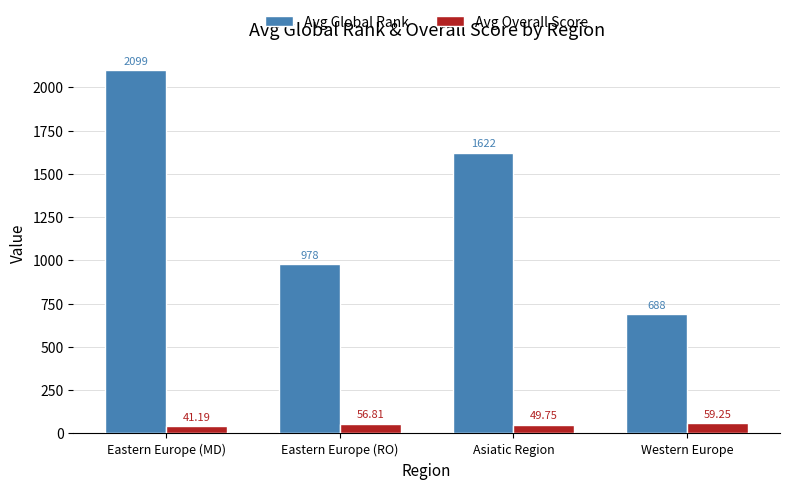

Rank the categories by Avg Overall Score value from highest to lowest.

Western Europe, Eastern Europe (RO), Asiatic Region, Eastern Europe (MD)